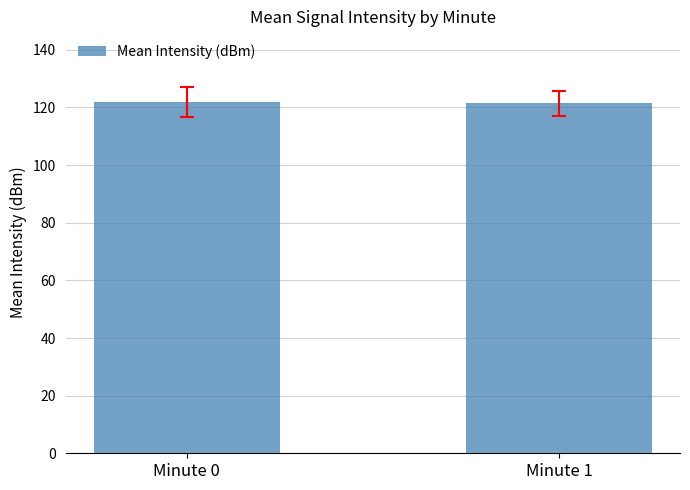

What is the value of the 2nd bar from the left?

121.5